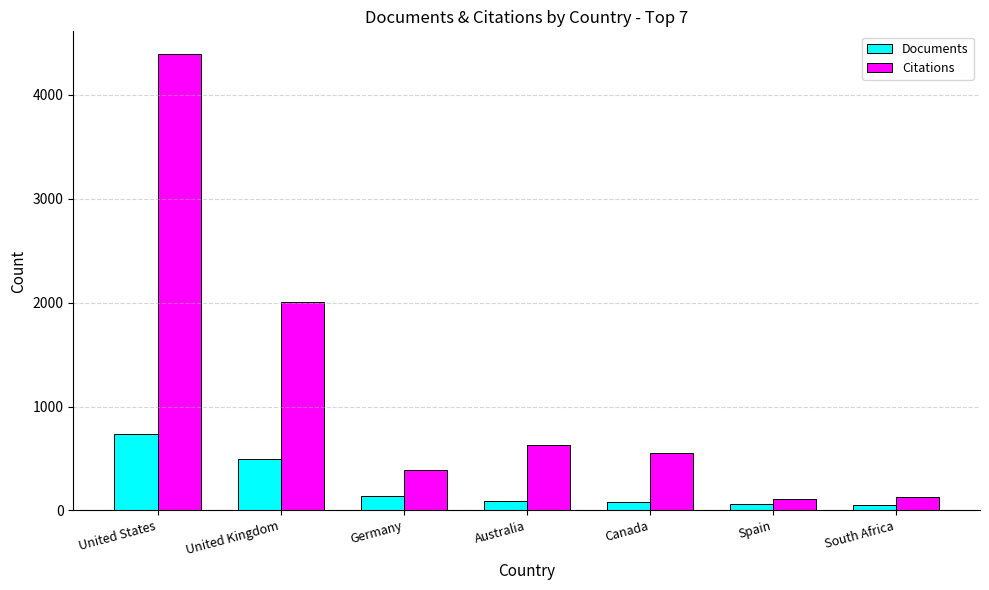

What are all the series names shown in the legend?

Documents, Citations